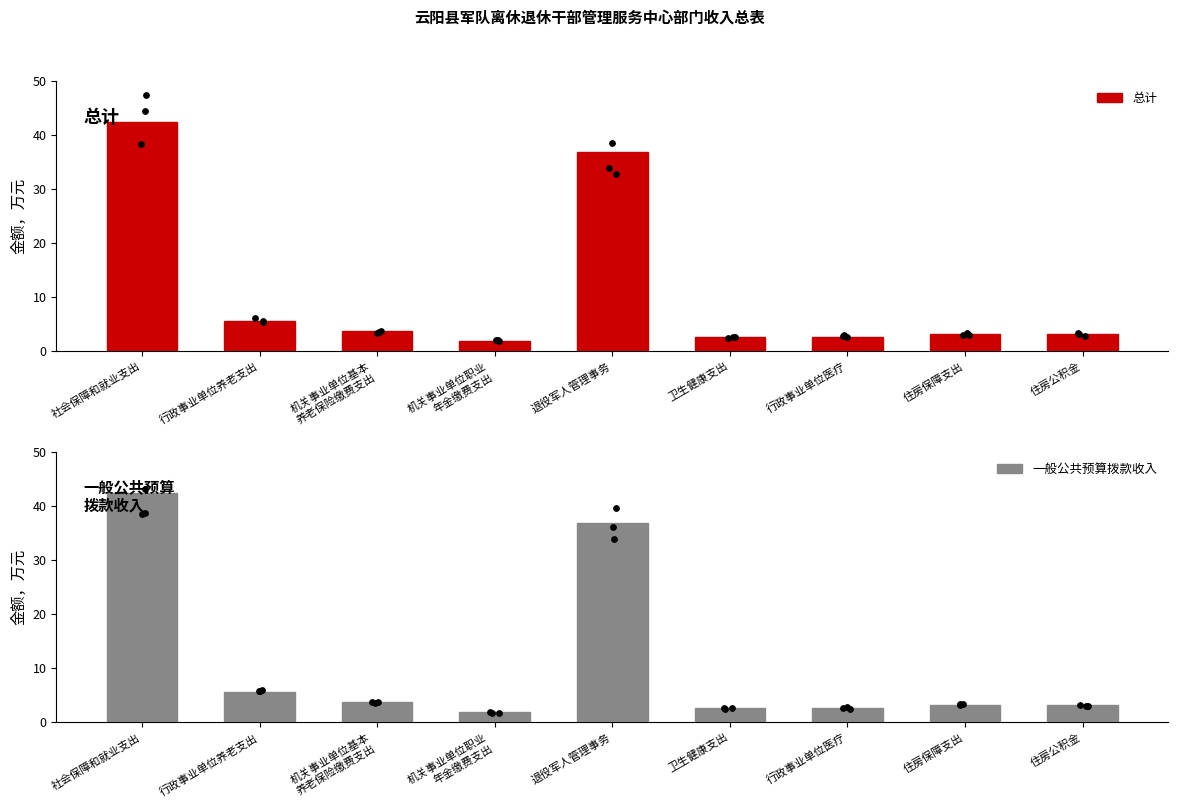

Is the value of 一般公共预算拨款收入 at 社会保障和就业支出 greater than the value of 总计 at 社会保障和就业支出?

No